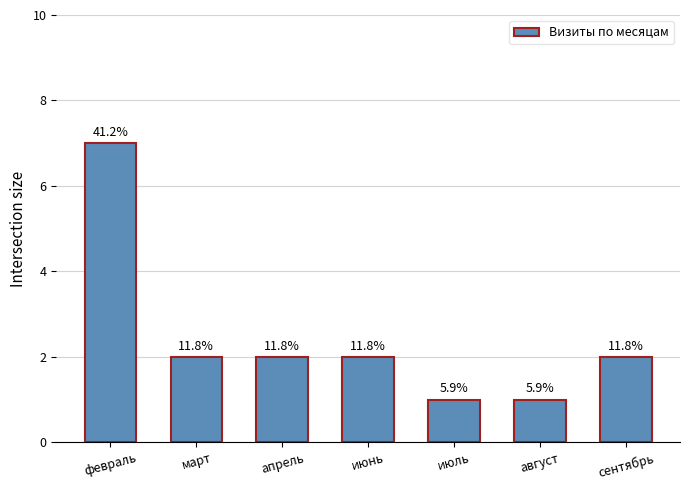

What position from the right is июль?

3